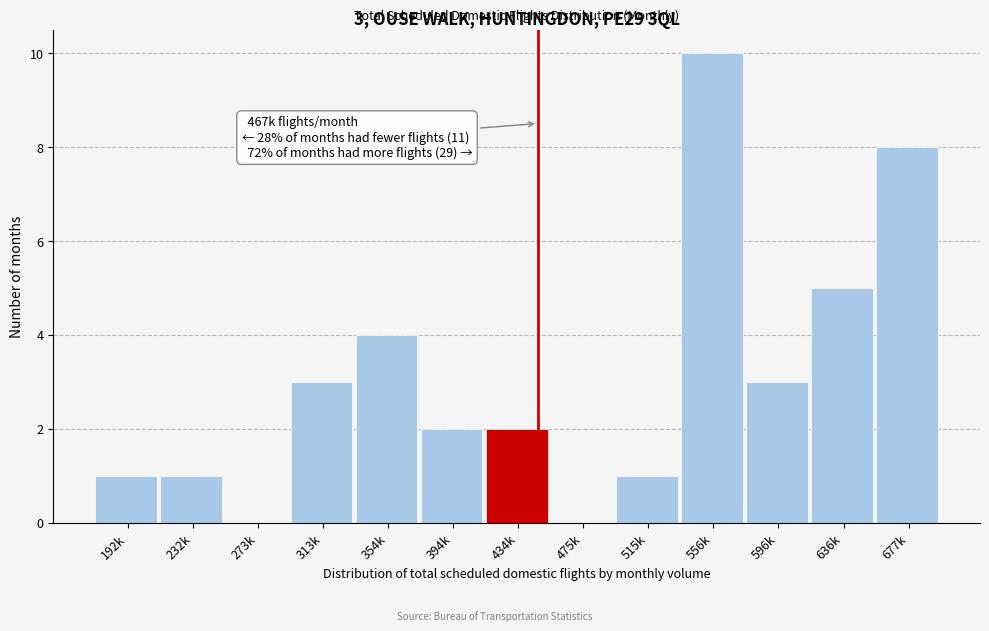

Reading left to right, extract all data points from this chart.

192k=1	232k=1	273k=0	313k=3	354k=4	394k=2	434k=2	475k=0	515k=1	556k=10	596k=3	636k=5	677k=8